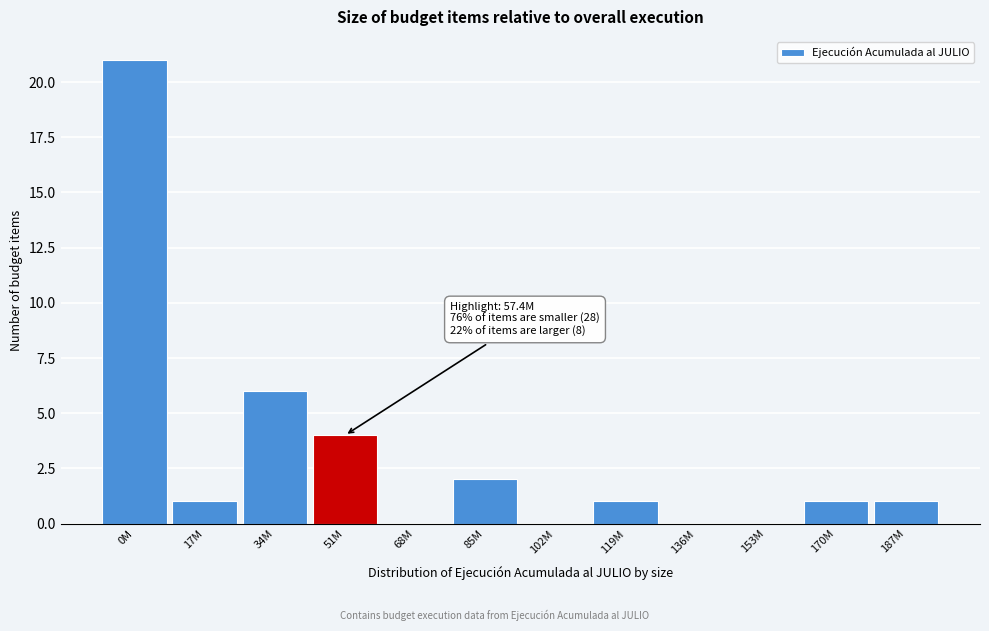

Reading left to right, extract all data points from this chart.

0M=21	17M=1	34M=6	51M=4	68M=0	85M=2	102M=0	119M=1	136M=0	153M=0	170M=1	187M=1